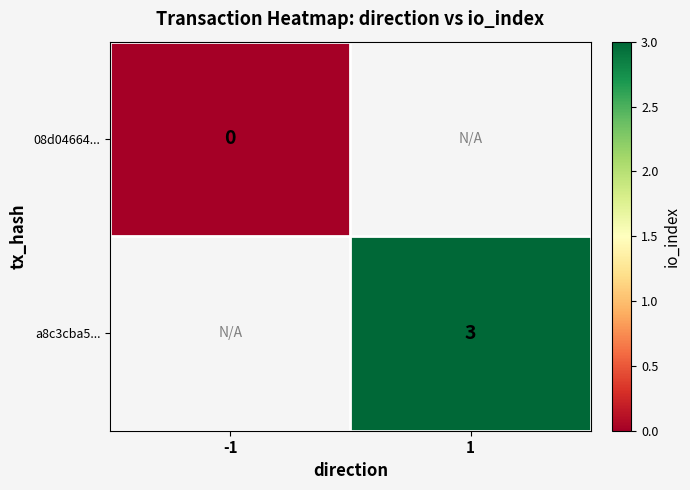

True or false: a8c3cba5... has a value of 3 at 1.

True